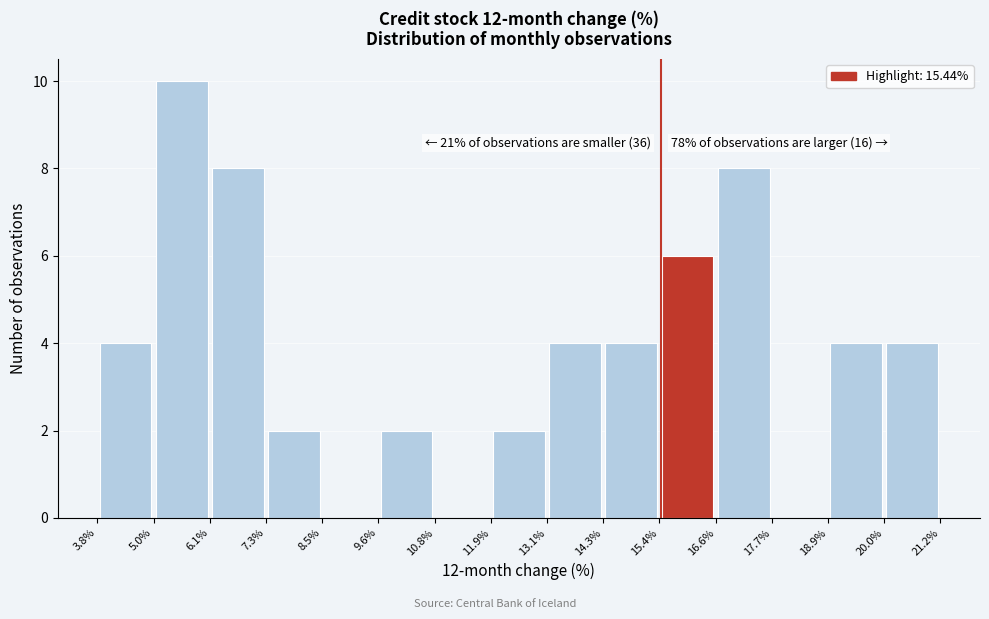

Which range on the x-axis has the tallest bar?

5.0% to 6.1%